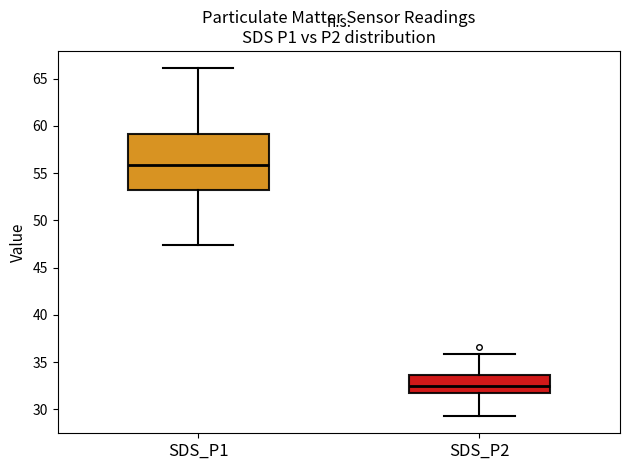

Where is the upper edge of the box for SDS_P1 on the y-axis? The values are not printed on the chart, so give them approximately, as read against the axis.

59.0